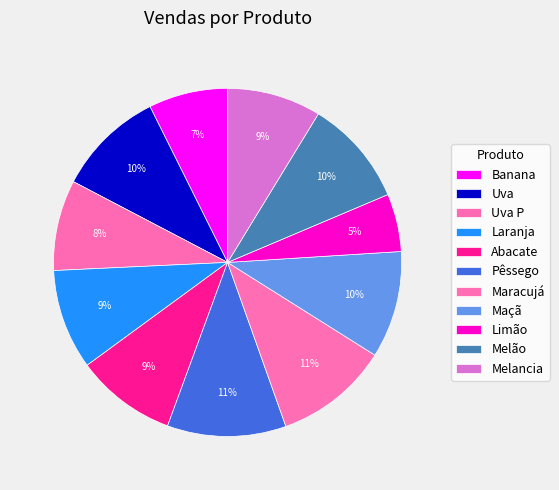

How many segments does this pie chart have?

11